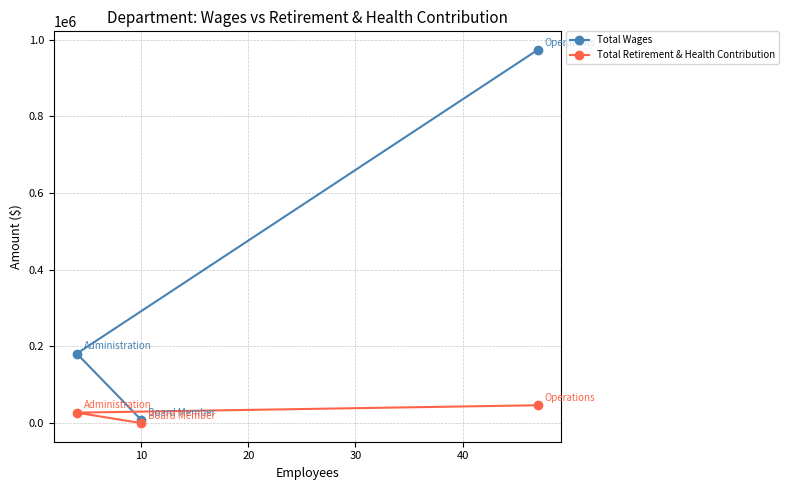

Reading left to right, list all the values displayed in this chart.

Total Wages: 181292	8550	973533
Total Retirement & Health Contribution: 27173	0	46466